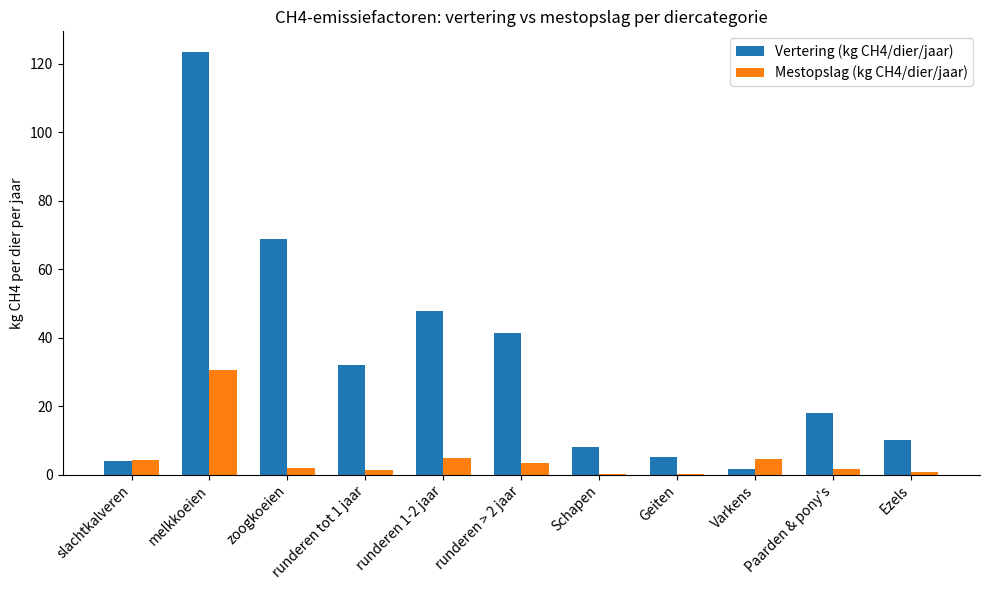

What are all the series names shown in the legend?

Vertering (kg CH4/dier/jaar), Mestopslag (kg CH4/dier/jaar)